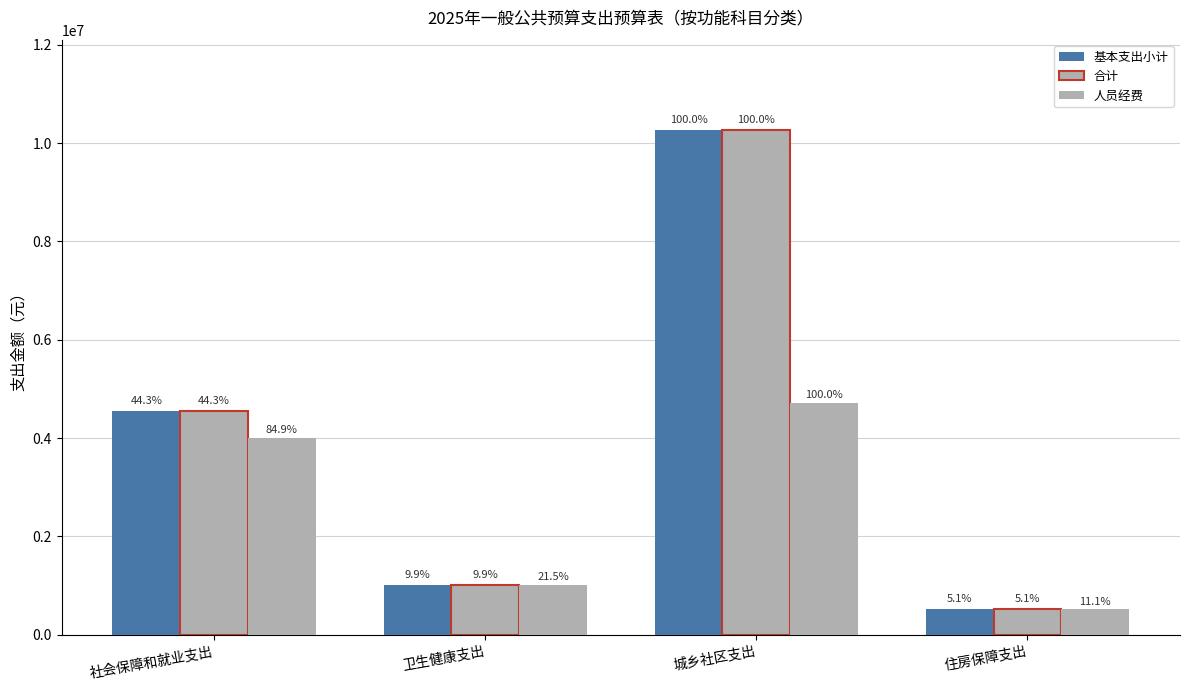

Is it true that 基本支出小计 equals 684825.3 at 住房保障支出?

False